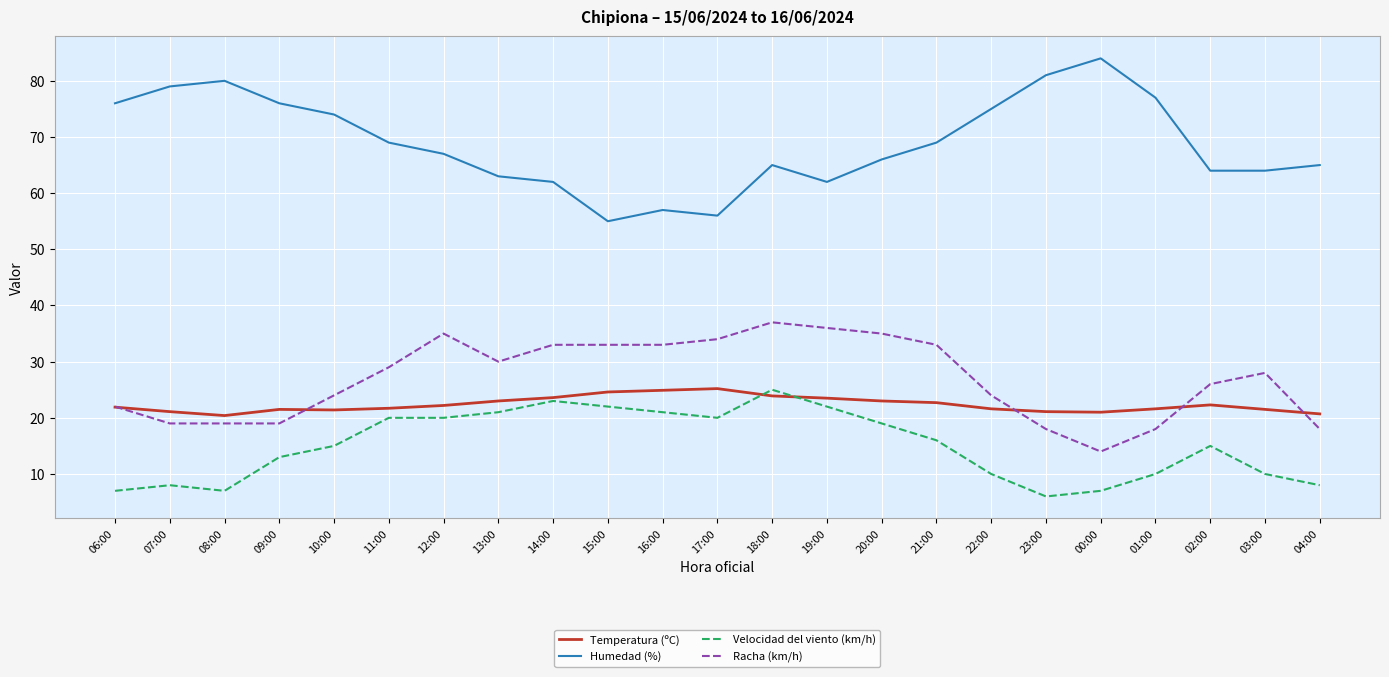

What is the approximate value of Humedad (%) at 19:00?

62.0